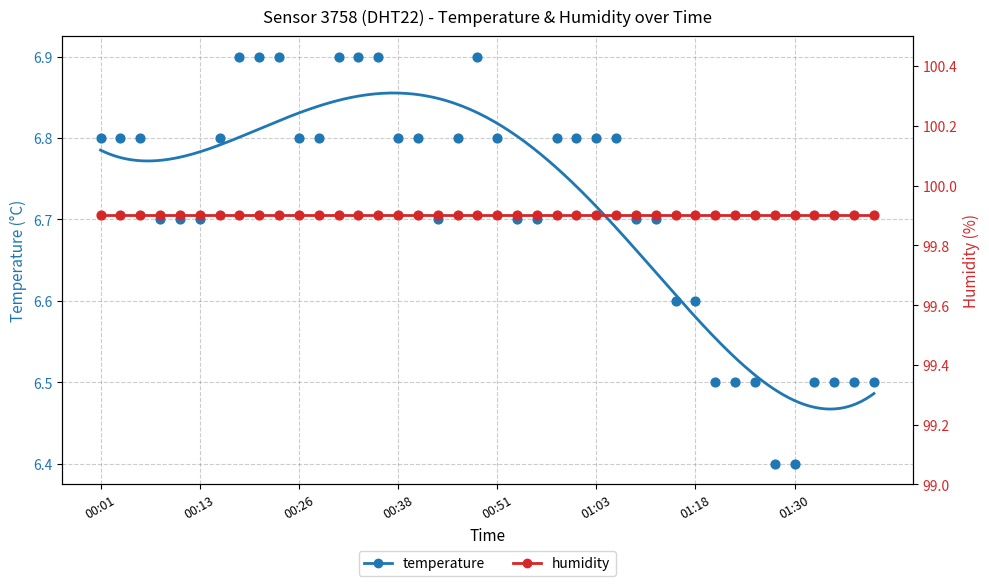

Is the value of humidity at 01:18 greater than the value of temperature at 32?

Yes